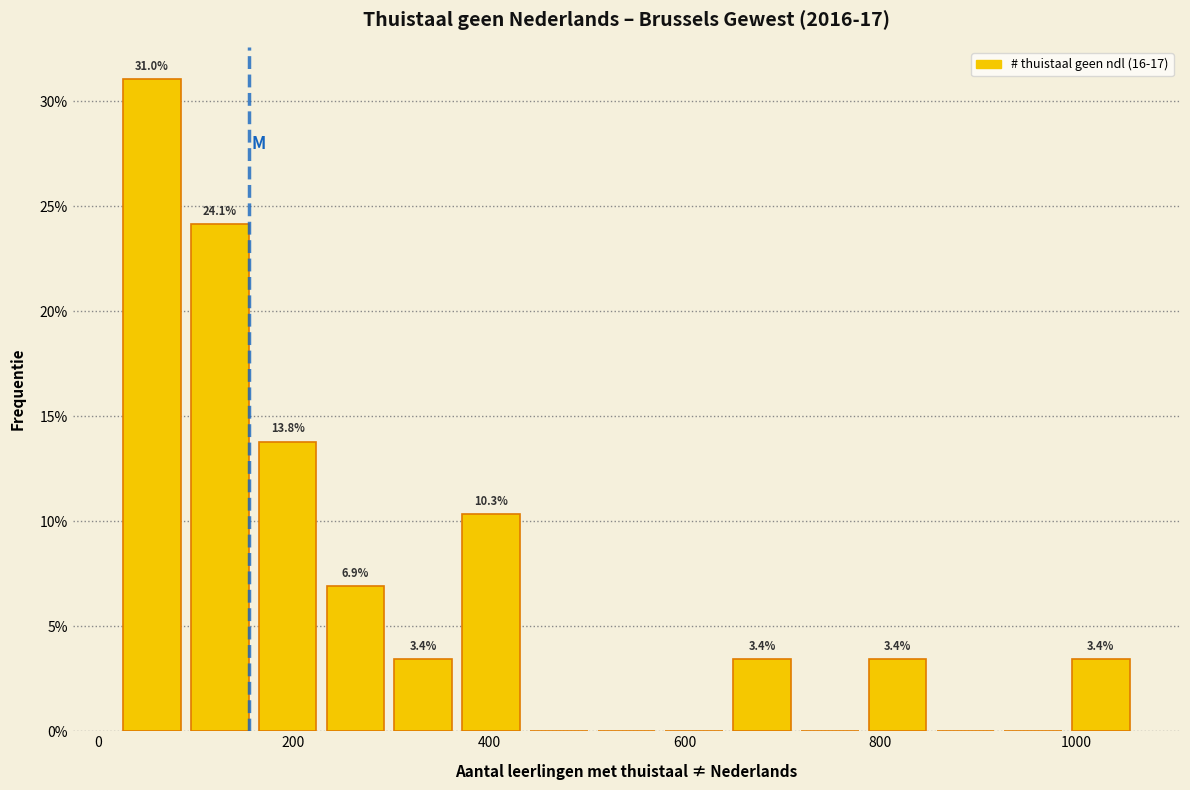

Read against the x-axis, roughly where is the centre of the tallest bar?

60